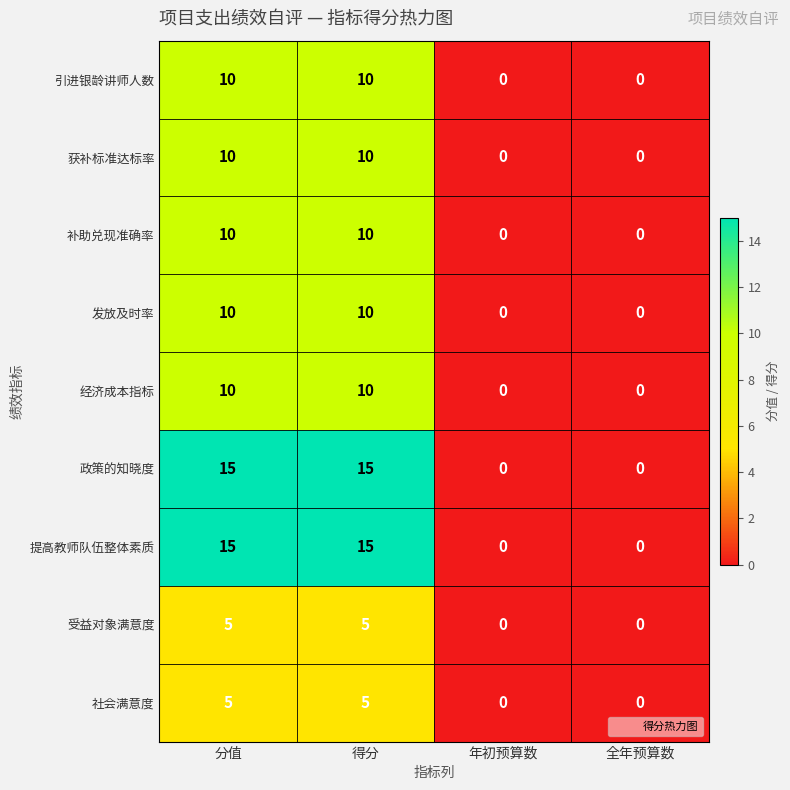

How many values in 政策的知晓度 are above zero?

2